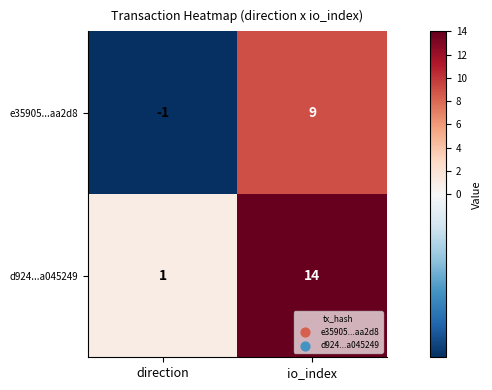

At direction, list the series in order from largest to smallest.

d924...a045249, e35905...aa2d8